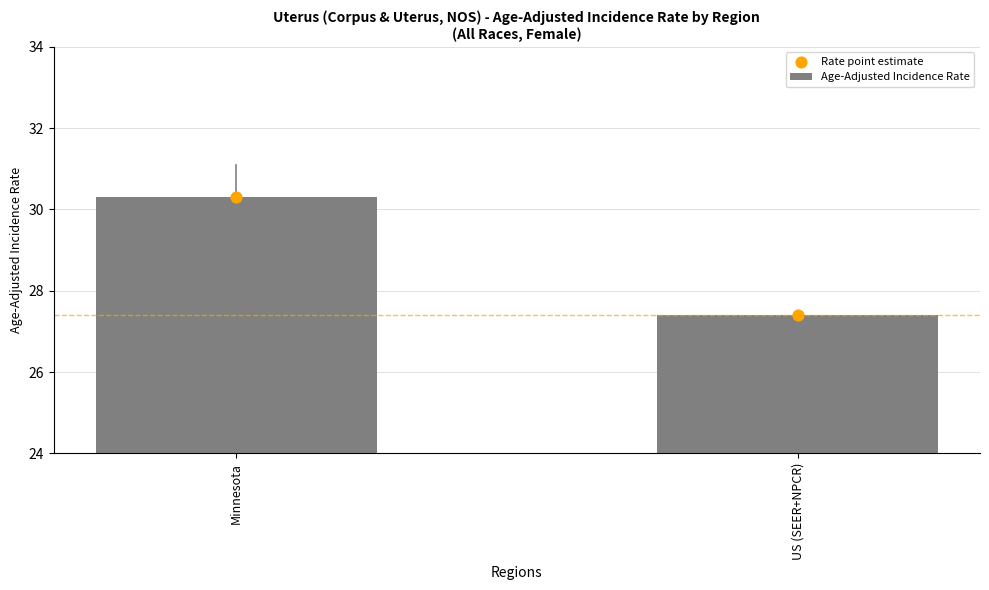

Which series reaches the maximum Y coordinate?

Age-Adjusted Incidence Rate